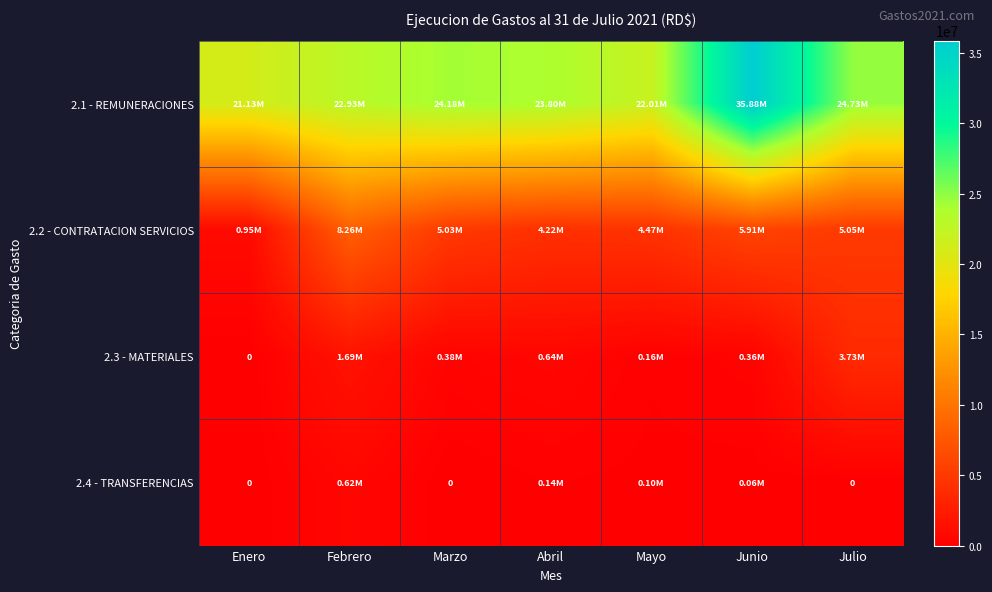

Which has a higher value, Abril or Mayo?

Abril